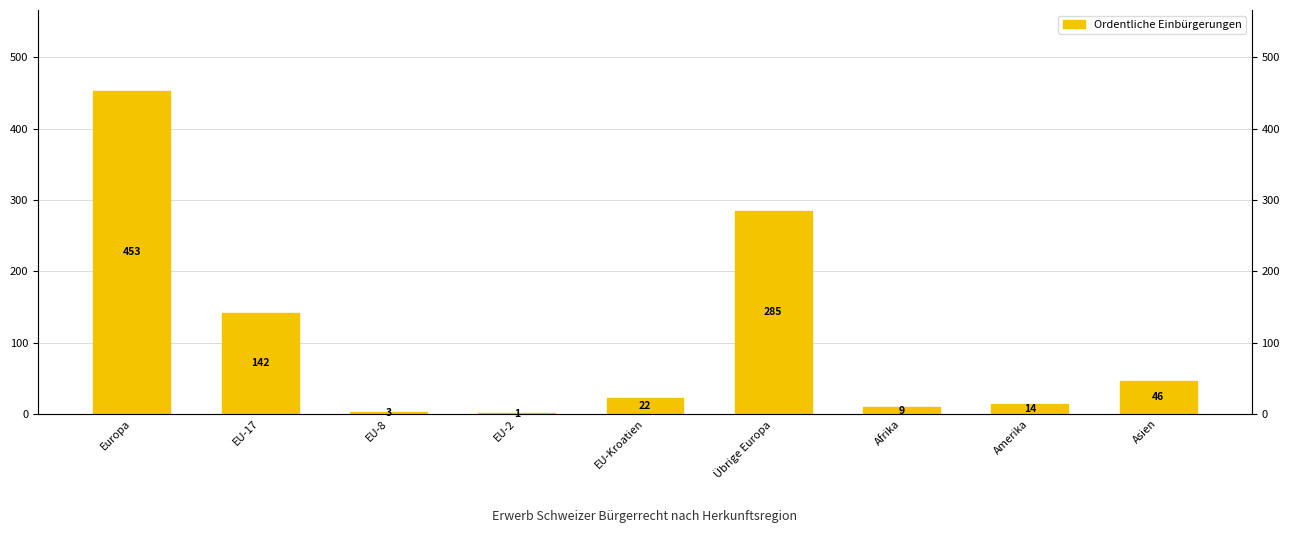

The value at EU-2 is 0. True or false?

False